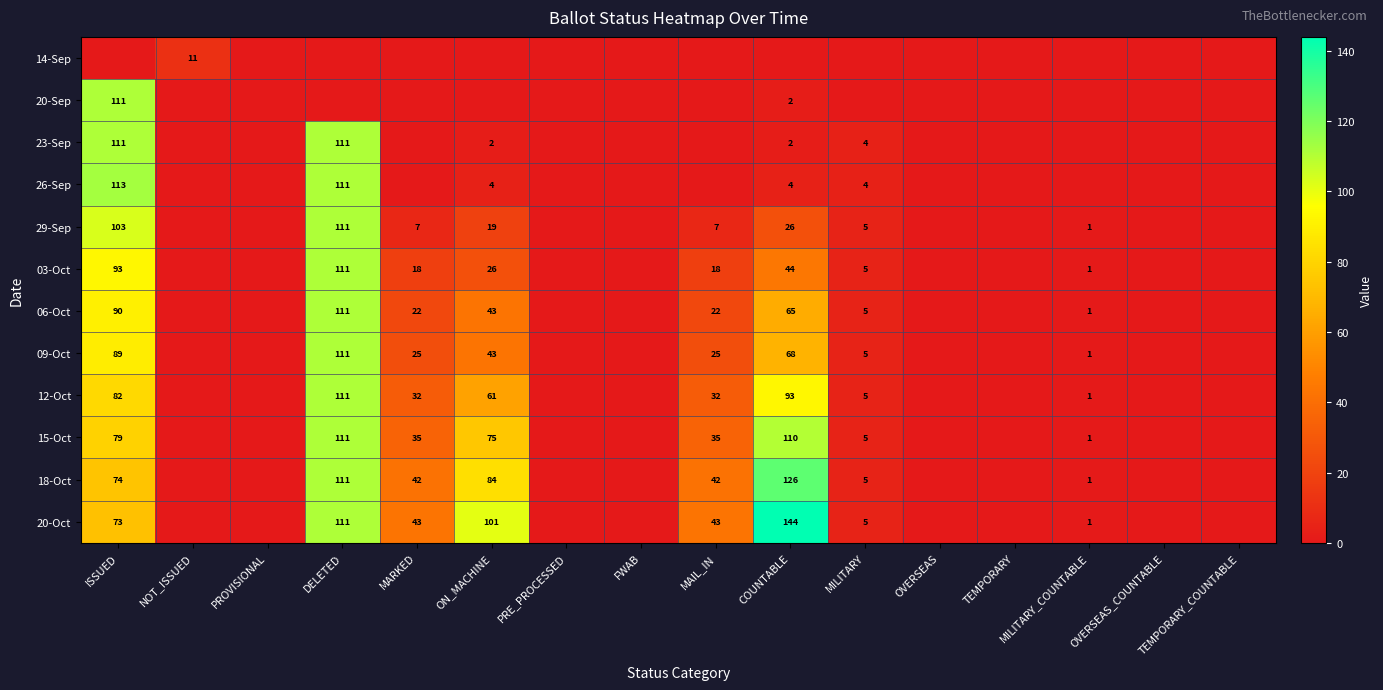

What is the spread (max minus min) of values at MAIL_IN?

43